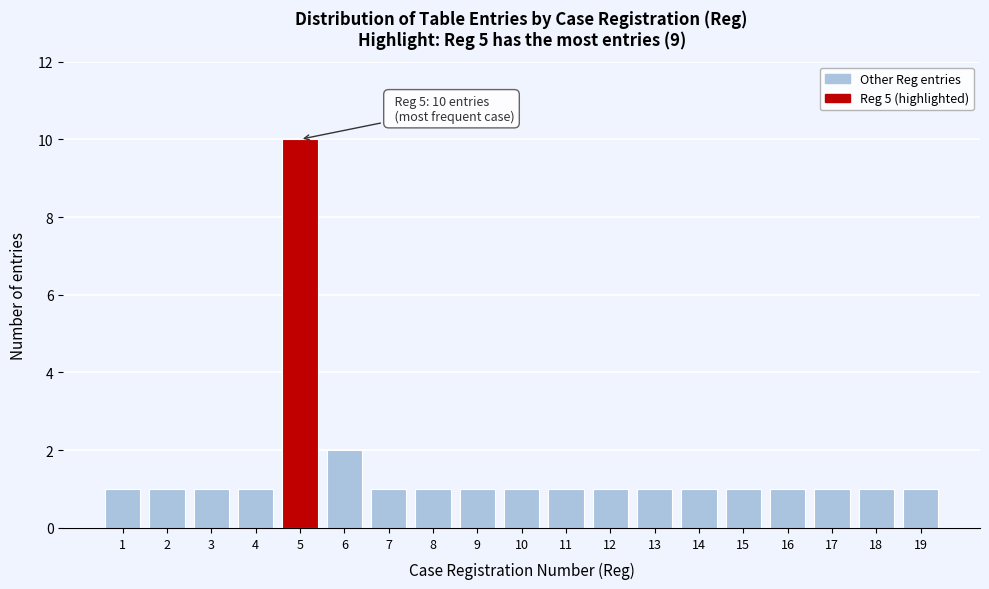

Reading right to left, what are all the values shown in this chart?

1	1	1	1	1	1	1	1	1	1	1	1	1	2	10	1	1	1	1